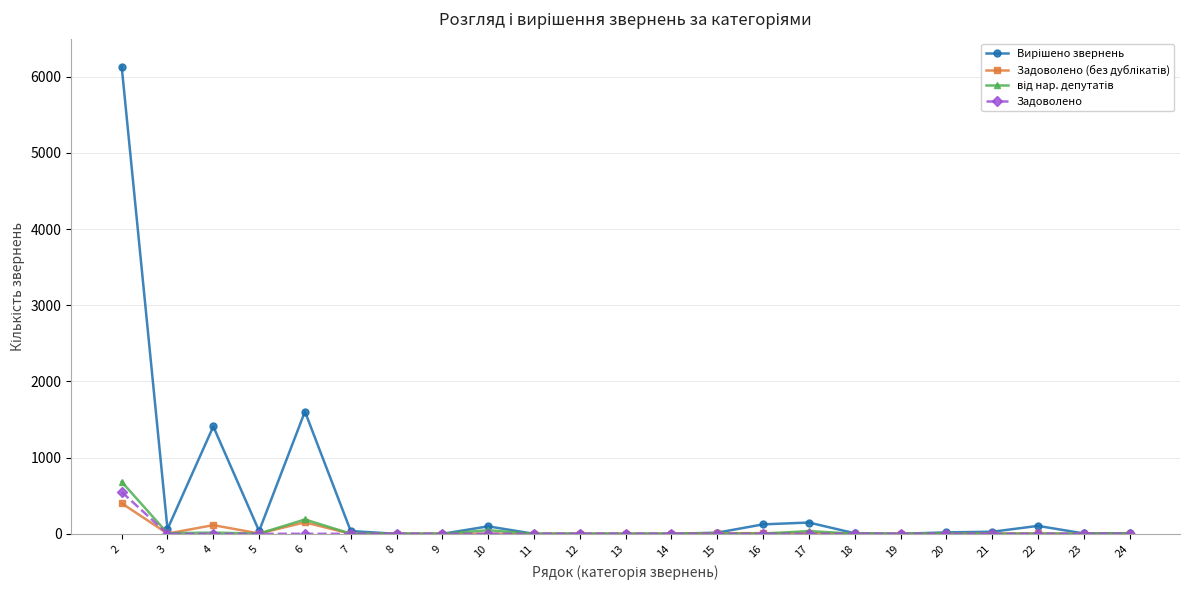

How many lines are shown in the chart?

4